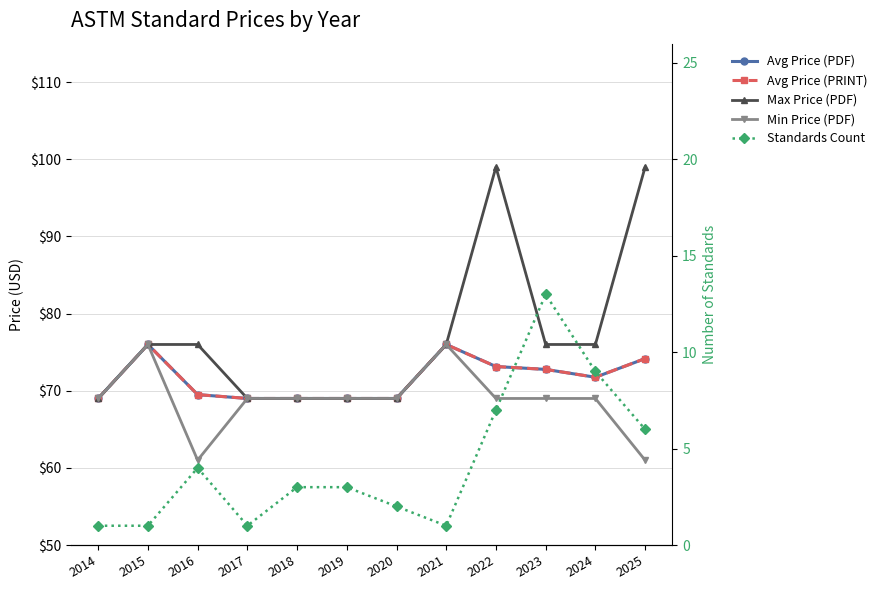

At how many categories does at least one series exceed 60?

12